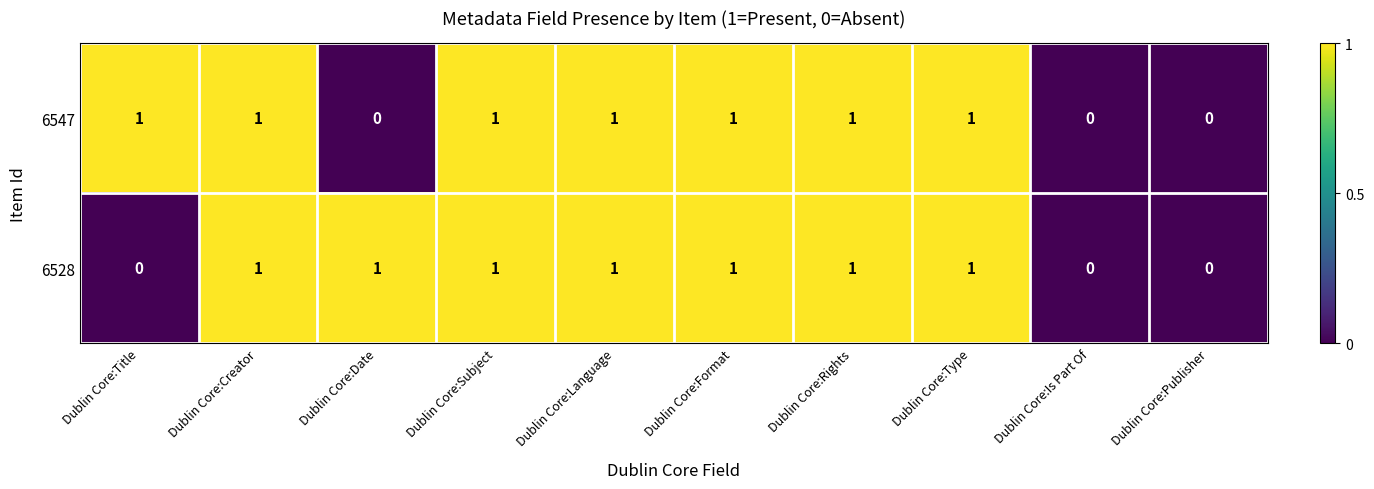

Is the value of 6528 at Dublin Core:Creator greater than the value of 6547 at Dublin Core:Publisher?

Yes